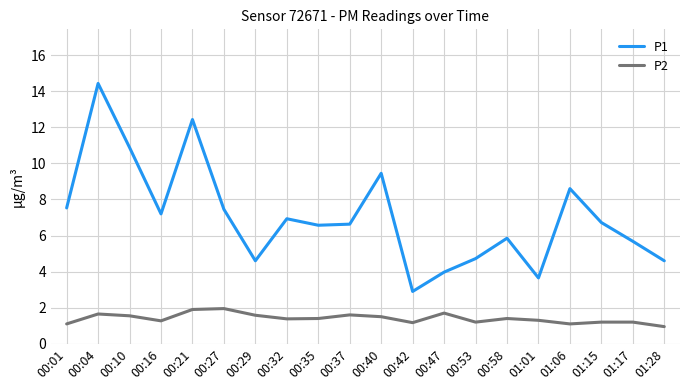

What position from the right is 00:37?

11